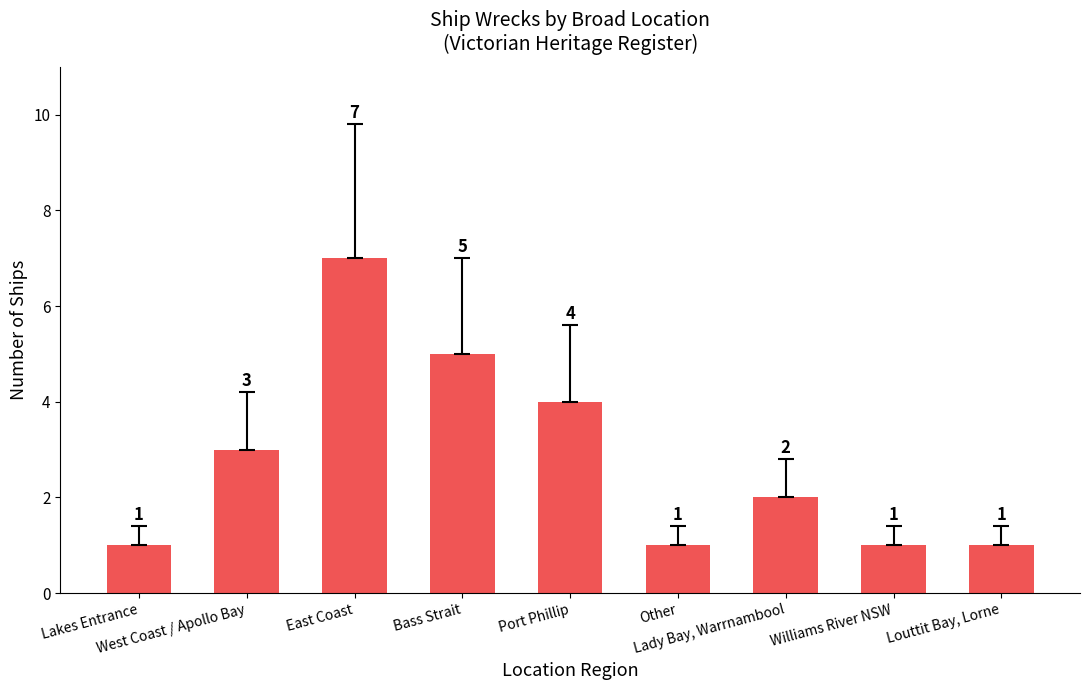

What is the label of the 9th bar from the left?

Louttit Bay, Lorne